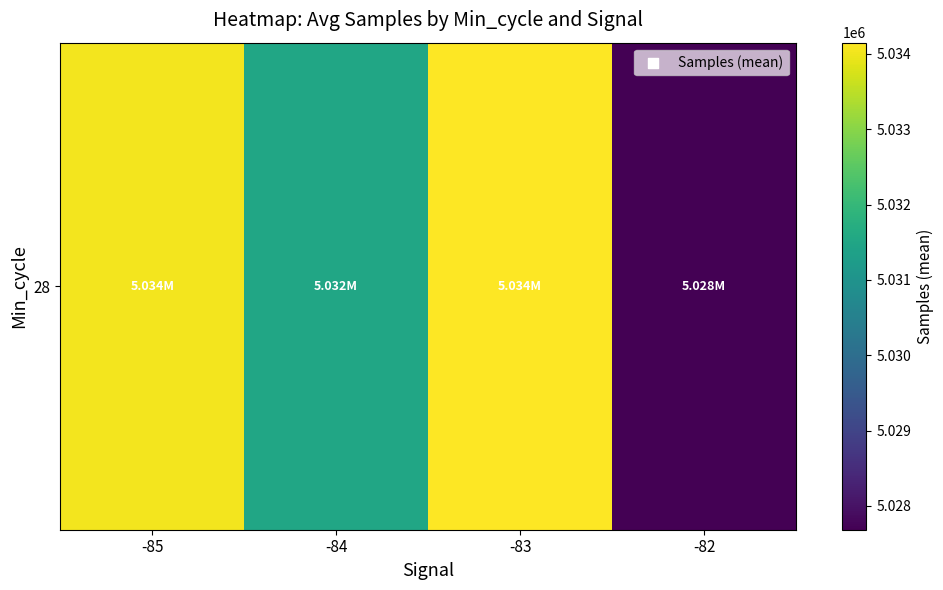

Reading left to right, extract all data points from this chart.

5034029.2	5031516.0	5034148.1	5027685.0